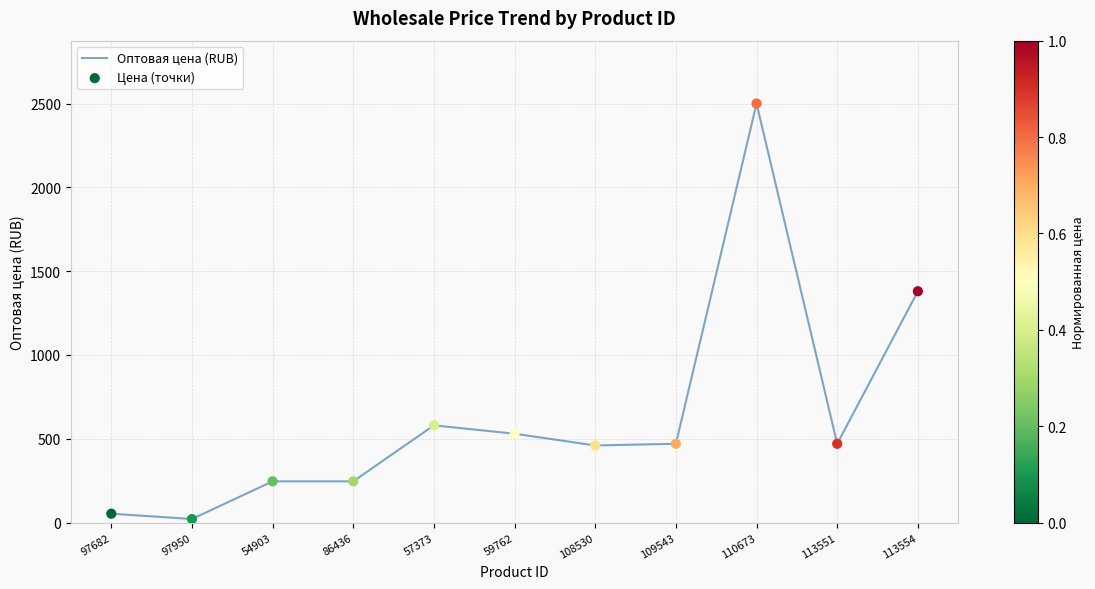

What is the difference between the values at 109543 and 57373?

110